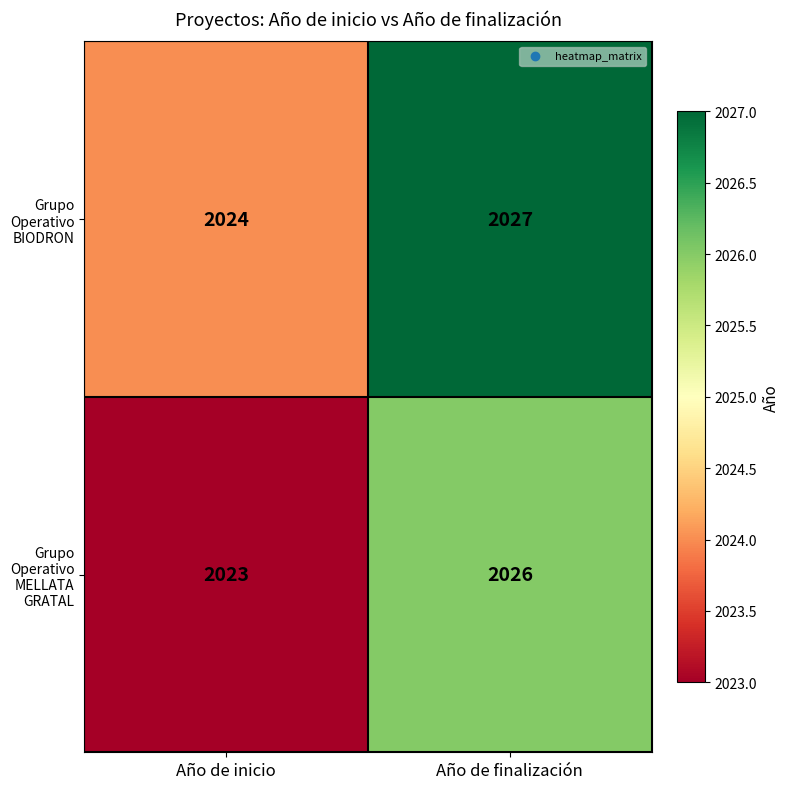

Which series has the largest total across all categories?

Grupo Operativo BIODRON